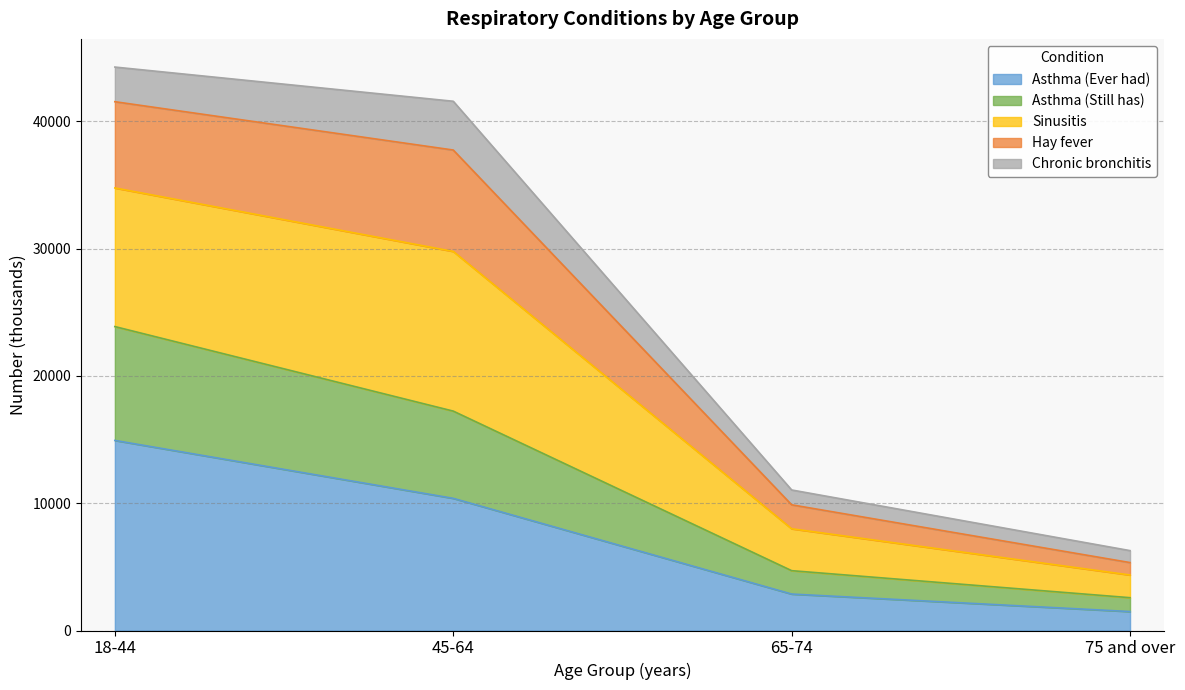

Does the chart have visible grid lines?

Yes